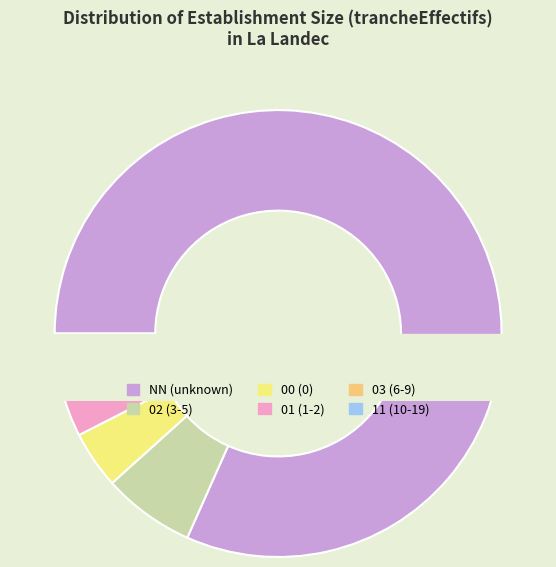

What percentage is the NN slice, to the nearest percent?

82%